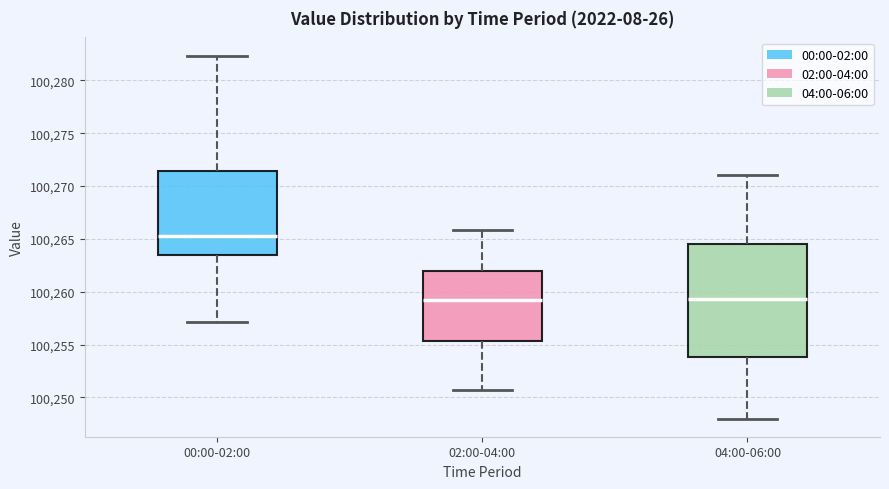

Reading left to right, read every box against the y-axis: the position of its median line, the range the box covers, and the ends of its whiskers. The values are not printed on the chart, so give them approximately, as read against the axis.

00:00-02:00: median 100265.5, box 100263.5 to 100271.5, whiskers 100257.0 to 100282.5
02:00-04:00: median 100259.0, box 100255.5 to 100262.0, whiskers 100250.5 to 100266.0
04:00-06:00: median 100259.5, box 100254.0 to 100264.5, whiskers 100248.0 to 100271.0